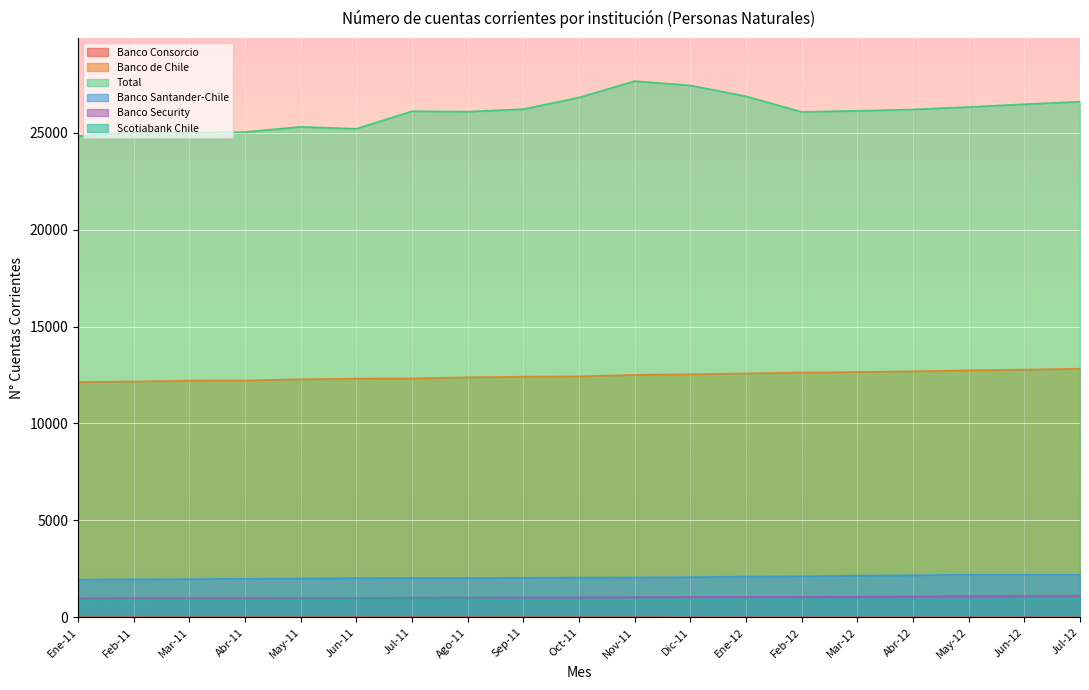

What is the label of the 12th point from the right?

Ago-11